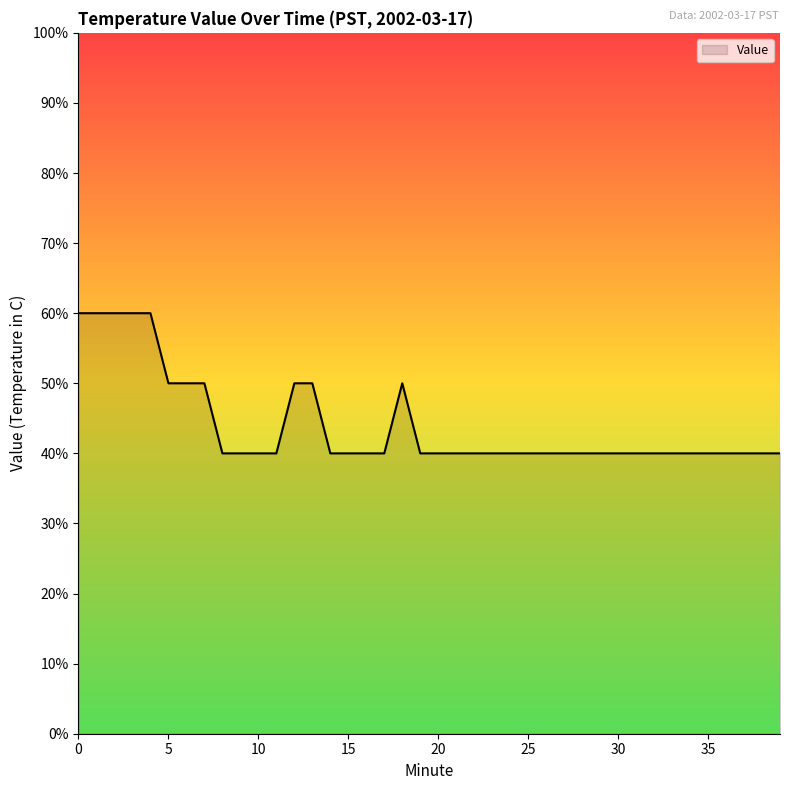

What is the average value?

0.4